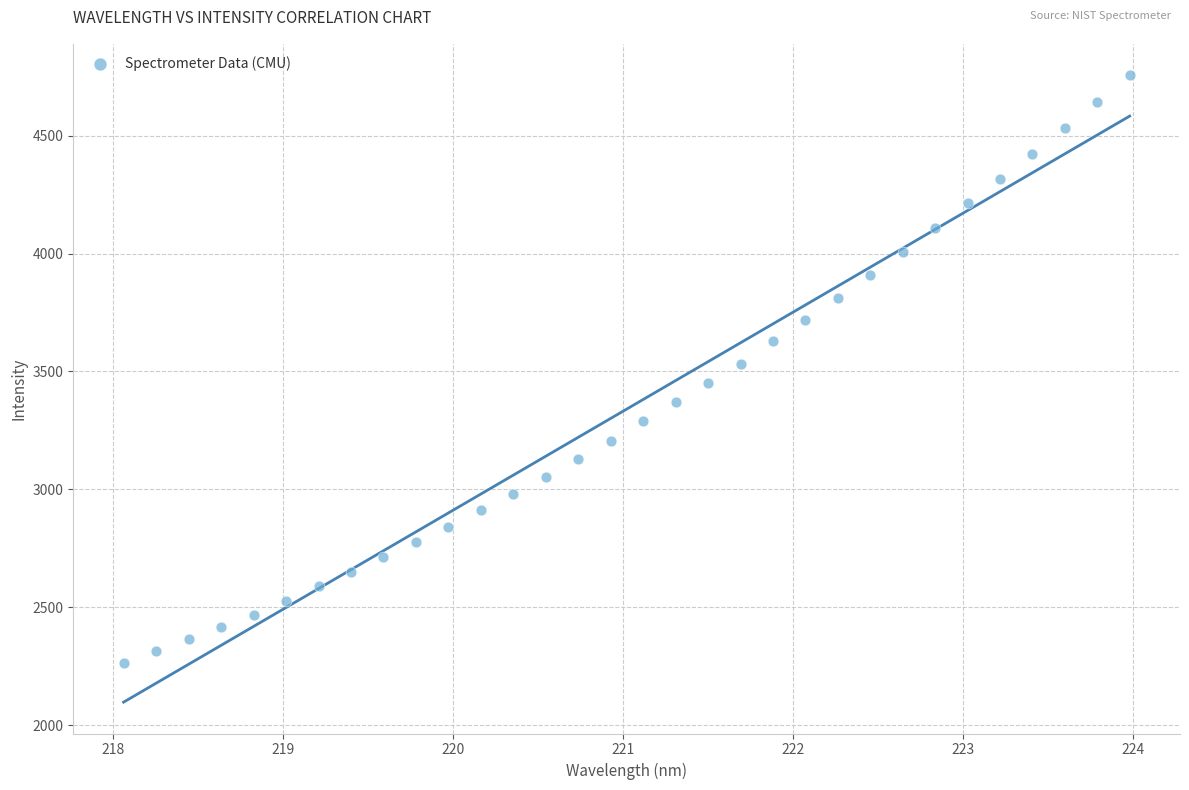

What is the range of Y values (max minus min)?

2492.7